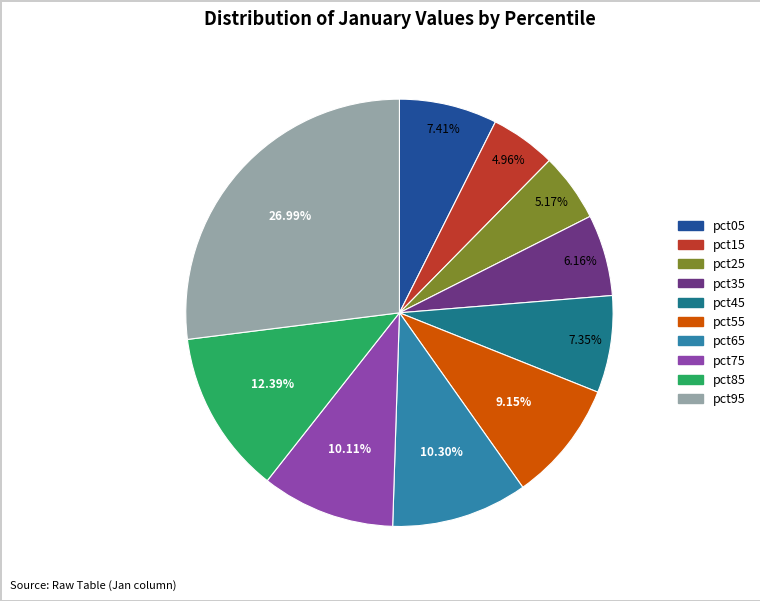

To the nearest percent, what portion does pct05 represent?

7%